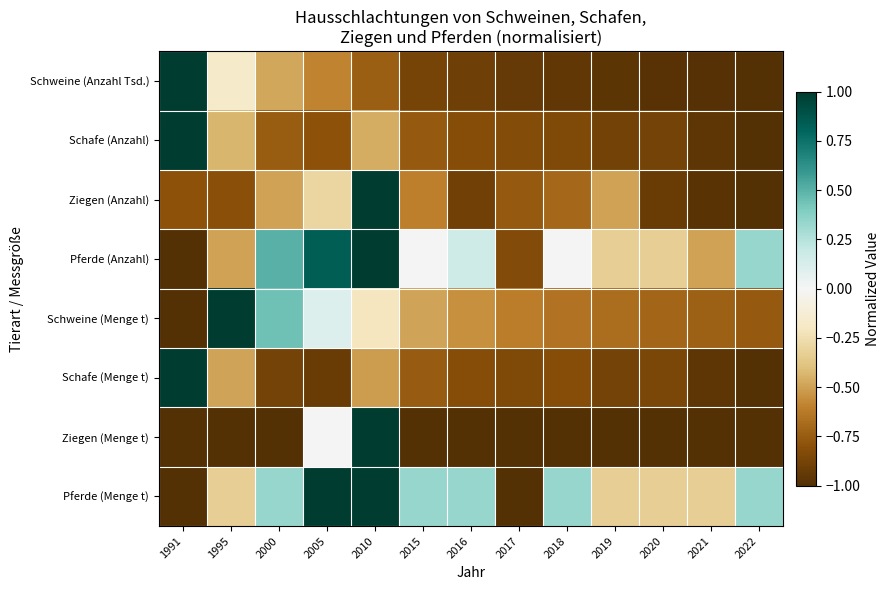

Reading left to right, list all the values displayed in this chart.

Schweine (Anzahl Tsd.): 1991=1.0	1995=-0.2	2000=-0.5	2005=-0.6	2010=-0.7	2015=-0.9	2016=-0.9	2017=-0.9	2018=-0.9	2019=-1.0	2020=-1.0	2021=-1.0	2022=-1.0
Schafe (Anzahl): 1991=1.0	1995=-0.4	2000=-0.7	2005=-0.8	2010=-0.5	2015=-0.8	2016=-0.8	2017=-0.8	2018=-0.8	2019=-0.9	2020=-0.9	2021=-1.0	2022=-1.0
Ziegen (Anzahl): 1991=-0.8	1995=-0.8	2000=-0.5	2005=-0.3	2010=1.0	2015=-0.6	2016=-0.9	2017=-0.8	2018=-0.7	2019=-0.5	2020=-0.9	2021=-1.0	2022=-1.0
Pferde (Anzahl): 1991=-1.0	1995=-0.5	2000=0.5	2005=0.8	2010=1.0	2015=0.0	2016=0.2	2017=-0.8	2018=0.0	2019=-0.3	2020=-0.3	2021=-0.5	2022=0.3
Schweine (Menge t): 1991=-1.0	1995=1.0	2000=0.4	2005=0.1	2010=-0.2	2015=-0.5	2016=-0.6	2017=-0.6	2018=-0.7	2019=-0.7	2020=-0.7	2021=-0.7	2022=-0.8
Schafe (Menge t): 1991=1.0	1995=-0.5	2000=-0.9	2005=-0.9	2010=-0.5	2015=-0.8	2016=-0.8	2017=-0.8	2018=-0.8	2019=-0.9	2020=-0.9	2021=-1.0	2022=-1.0
Ziegen (Menge t): 1991=-1.0	1995=-1.0	2000=-1.0	2005=0.0	2010=1.0	2015=-1.0	2016=-1.0	2017=-1.0	2018=-1.0	2019=-1.0	2020=-1.0	2021=-1.0	2022=-1.0
Pferde (Menge t): 1991=-1.0	1995=-0.3	2000=0.3	2005=1.0	2010=1.0	2015=0.3	2016=0.3	2017=-1.0	2018=0.3	2019=-0.3	2020=-0.3	2021=-0.3	2022=0.3